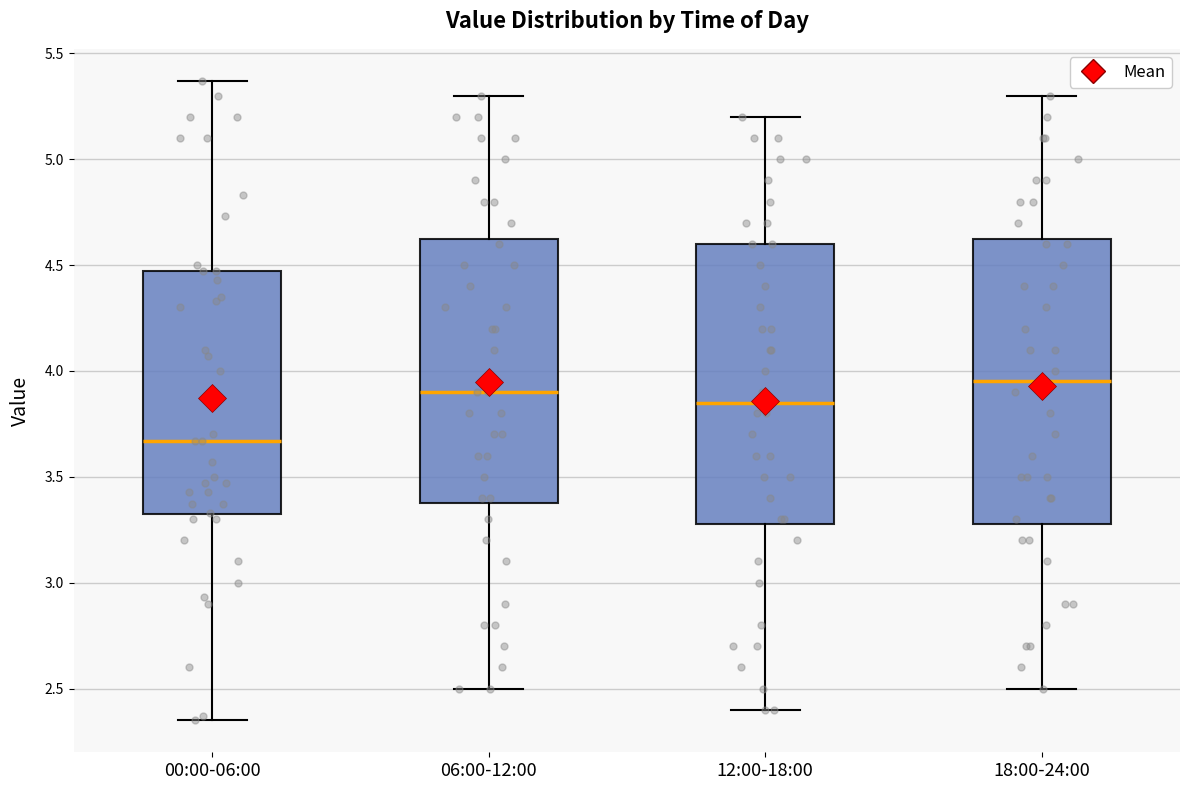

Where does the upper whisker of the box for 06:00-12:00 end on the y-axis? The values are not printed on the chart, so give them approximately, as read against the axis.

5.30